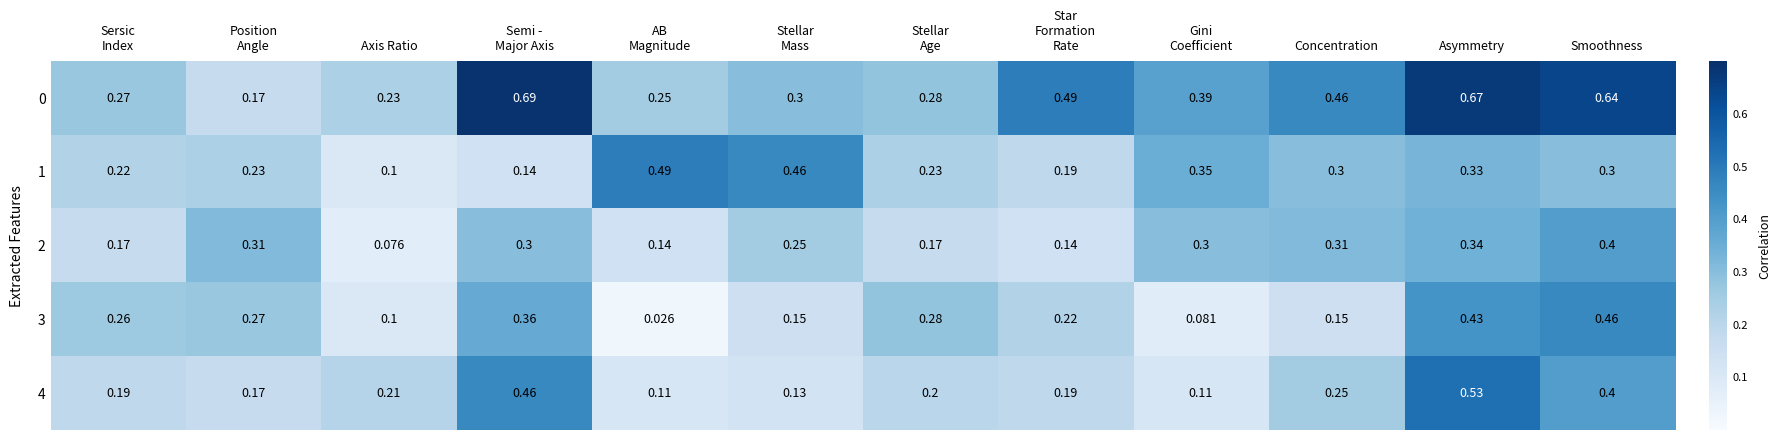

At which label does 4 reach its peak?

Asymmetry